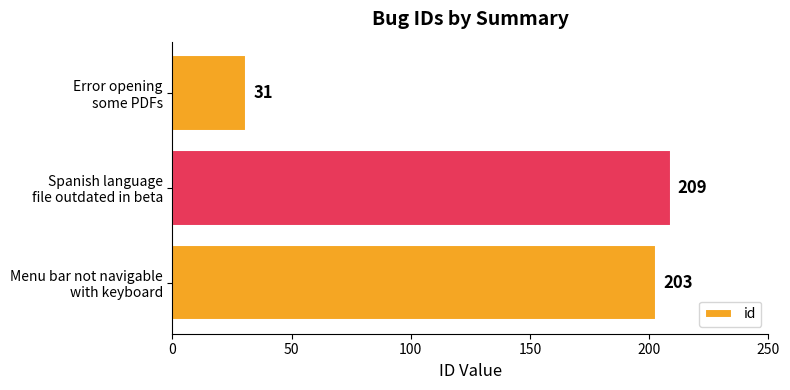

What is the average value?

148